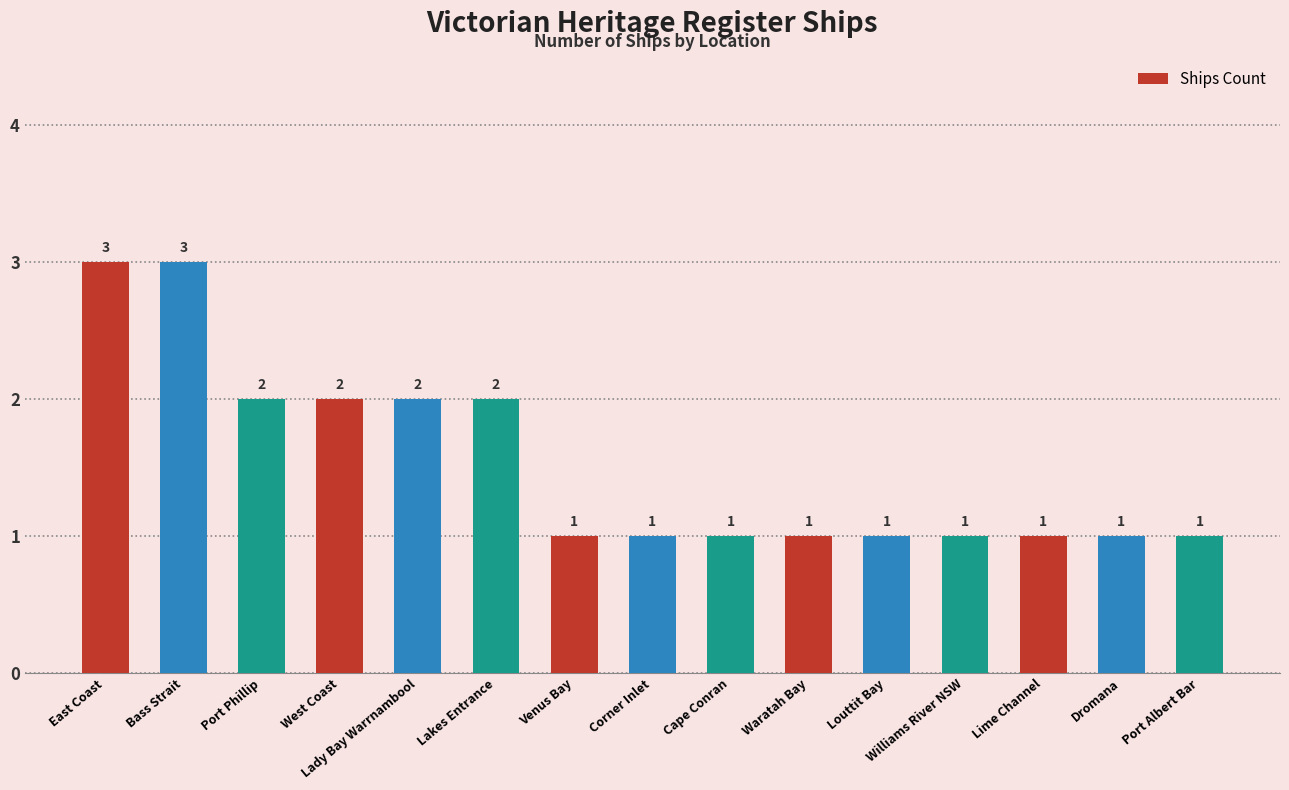

What is the smallest value displayed?

1